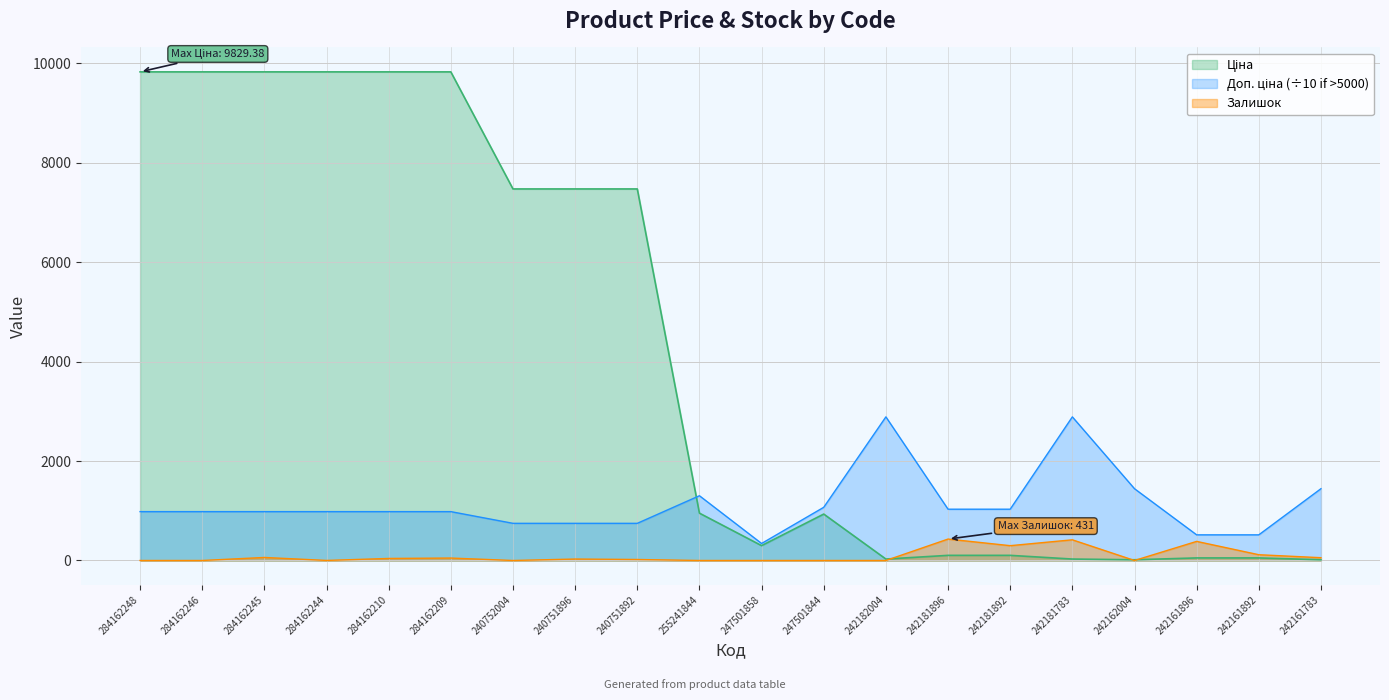

Where do Ціна and Залишок first cross each other?

242182004 and 242181896